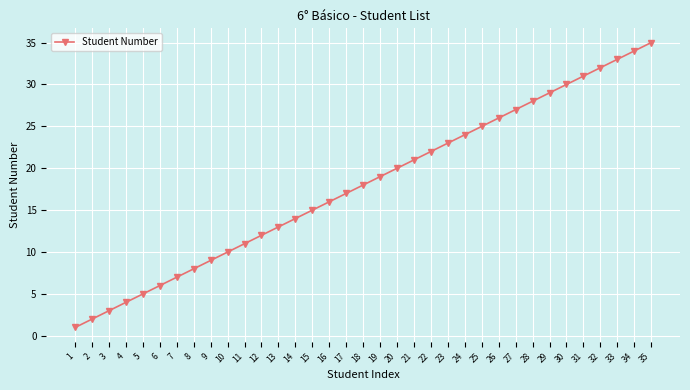

What is the ratio of the value at 24 to the value at 4?

6.0